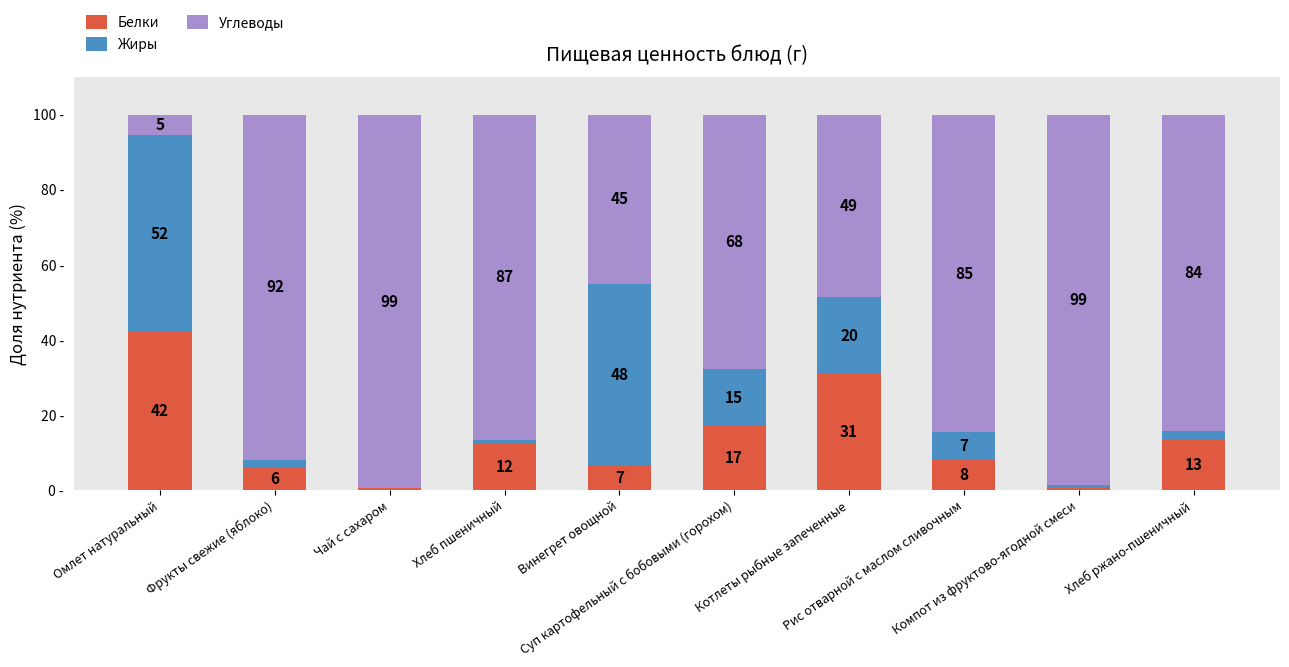

Between Чай с сахаром and Компот из фруктово-ягодной смеси, which is larger?

Компот из фруктово-ягодной смеси